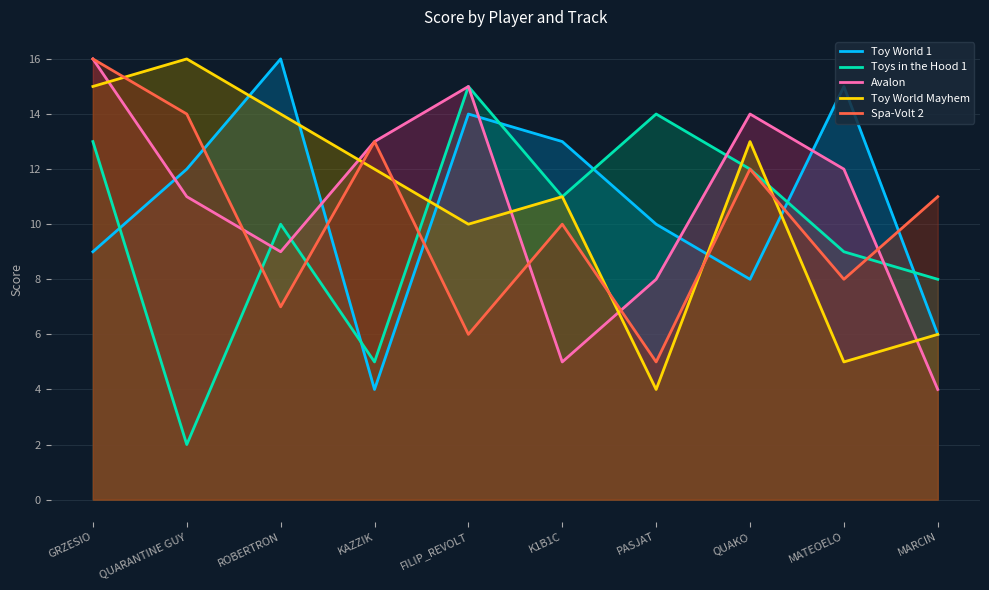

True or false: Toys in the Hood 1 has more than 0 interior local peaks.

True